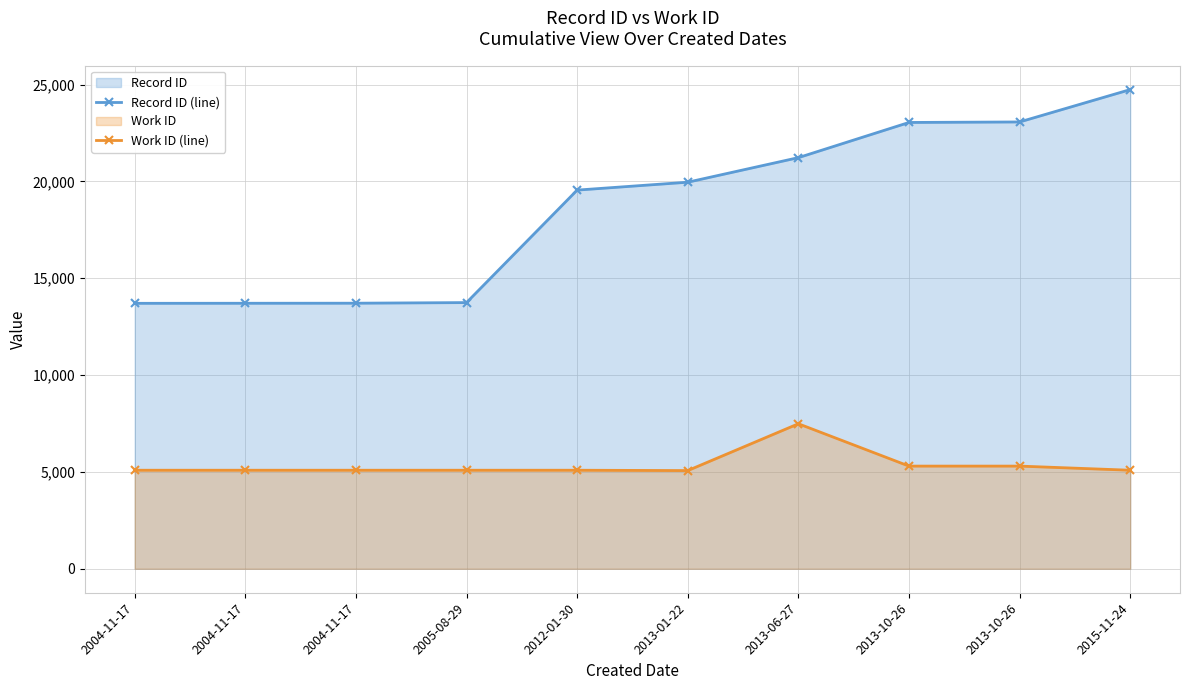

What is the difference between the maximum and second lowest values in the Work ID (line) series?

2399